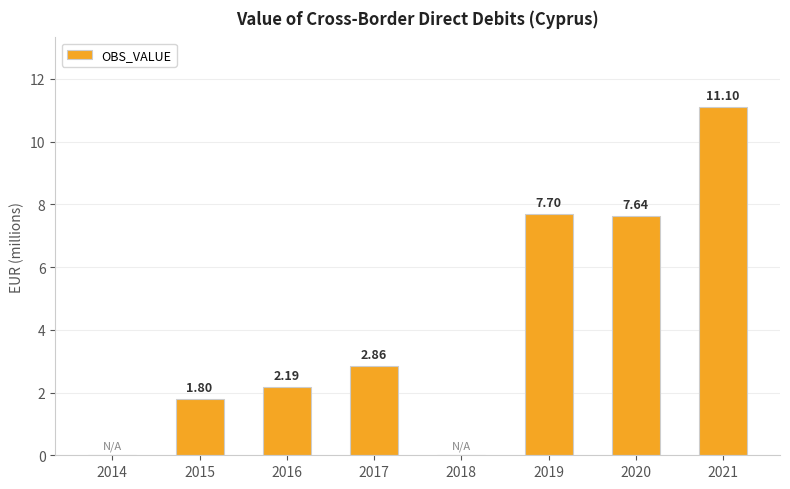

What is the sum of the values at 2021 and 2020?

18.7